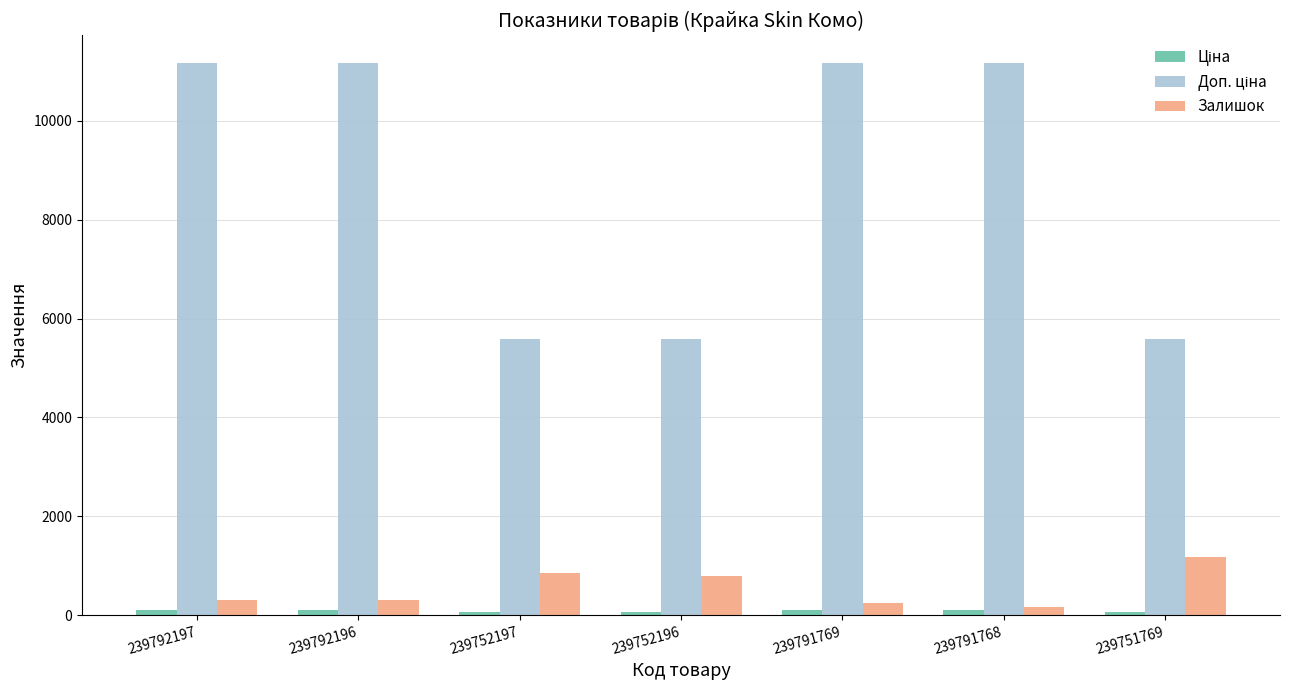

What is the maximum value shown in the chart?

11169.0